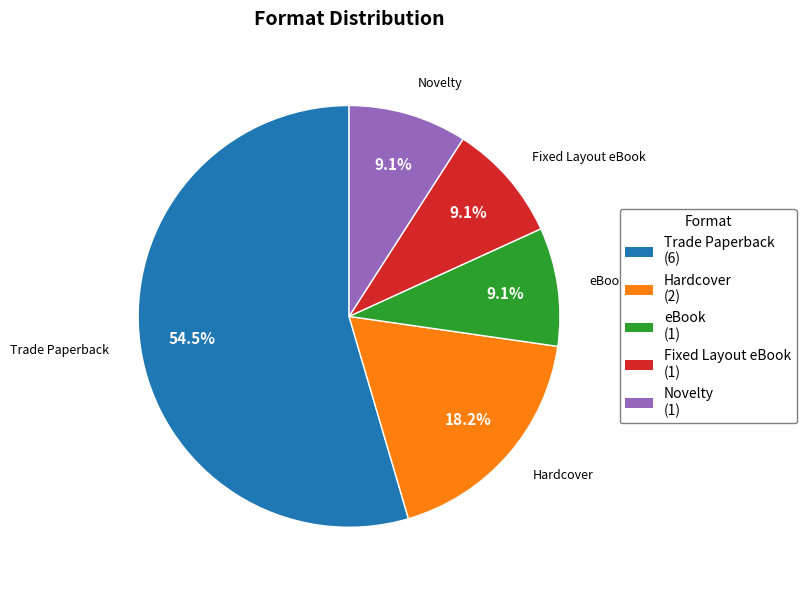

Which has a higher value, Trade Paperback or Fixed Layout eBook?

Trade Paperback